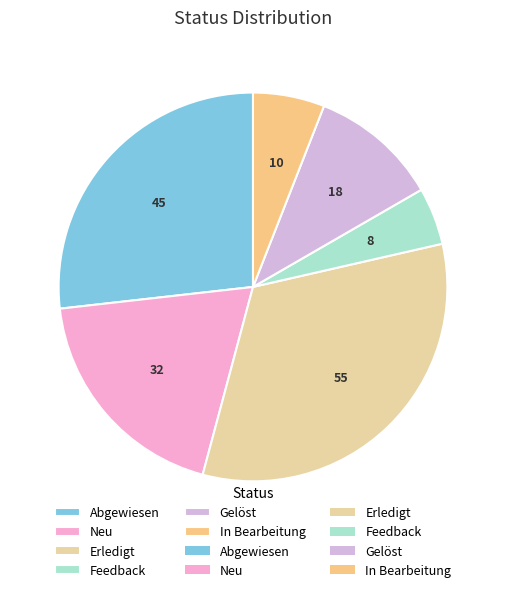

Count the number of slices in the pie.

6